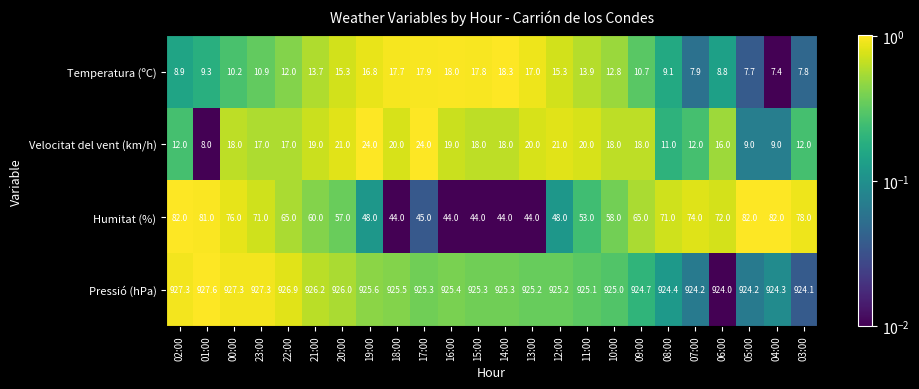

The value of Temperatura (ºC) at 13:00 is 17.0. True or false?

True